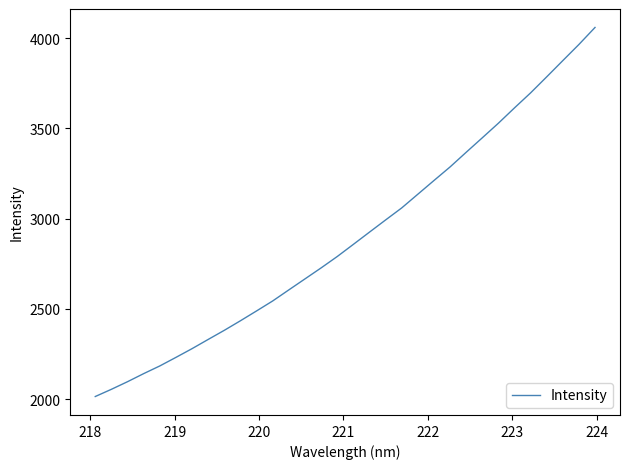

What is the greatest value displayed?

4059.3